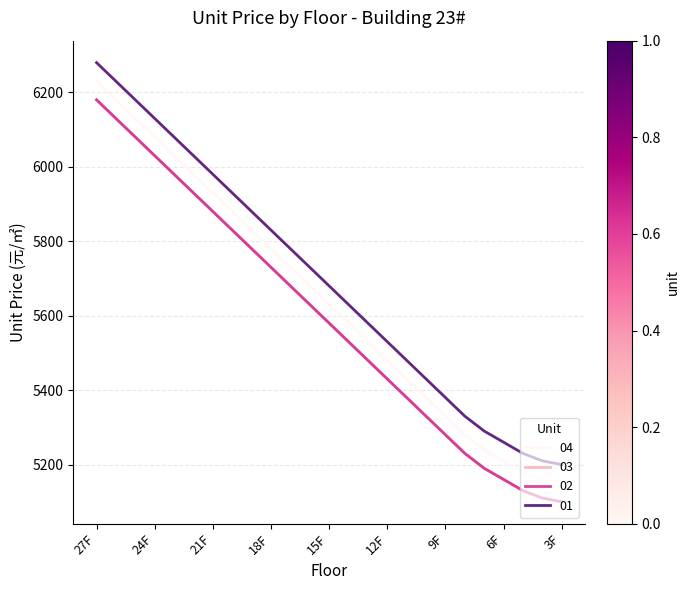

At which label does 03 first exceed 5580?

27F